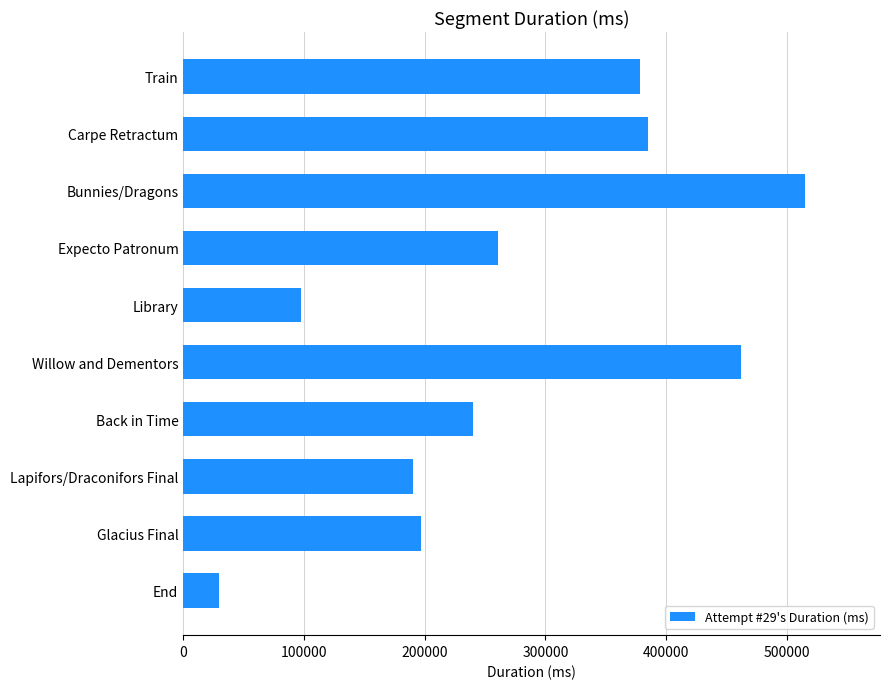

What is the sum of all values?

2754337